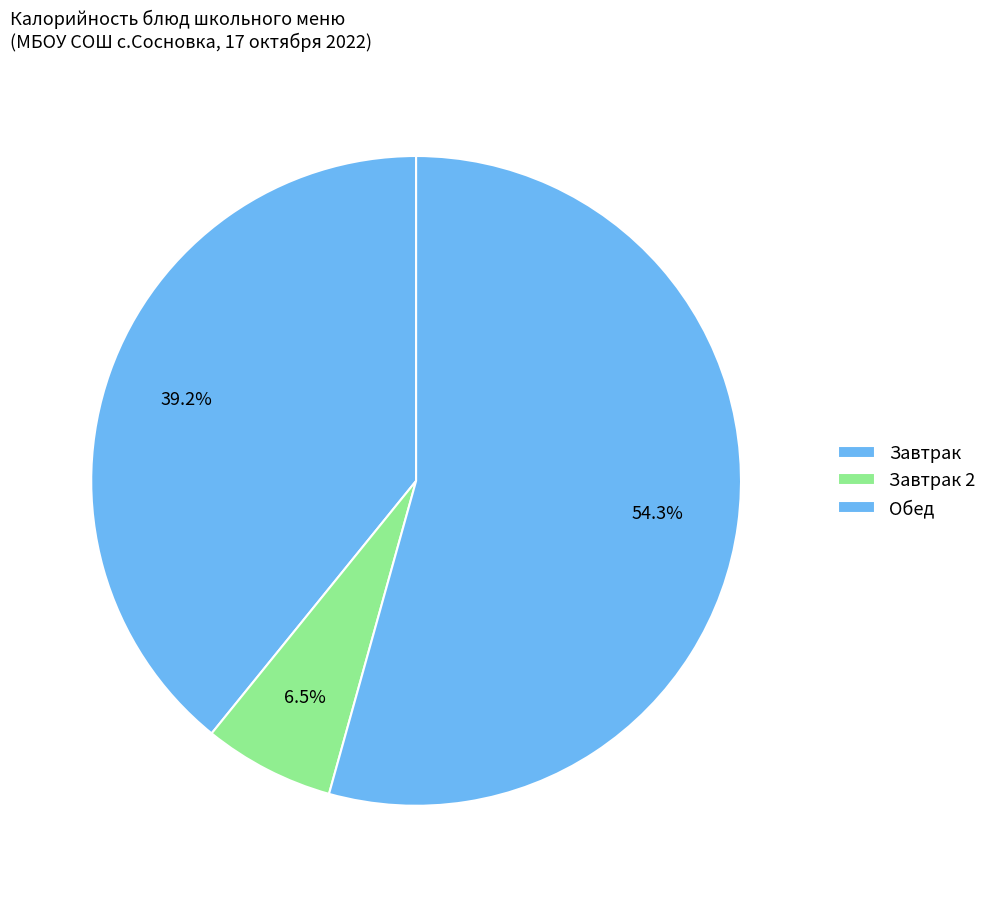

Which category has the biggest portion of the pie?

Обед